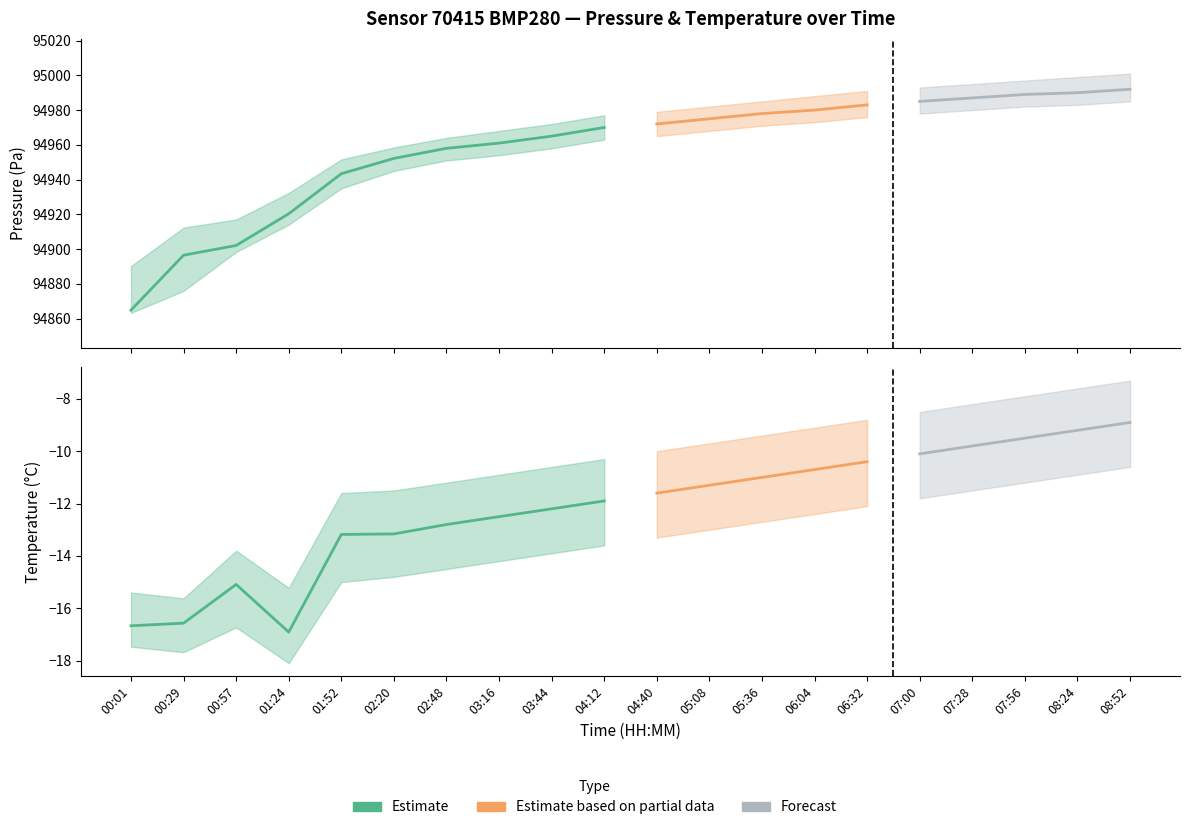

Rank the categories by temperature value from highest to lowest.

08:52, 08:24, 07:56, 07:28, 07:00, 06:32, 06:04, 05:36, 05:08, 04:40, 04:12, 03:44, 03:16, 02:48, 02:20, 01:52, 00:57, 00:29, 00:01, 01:24